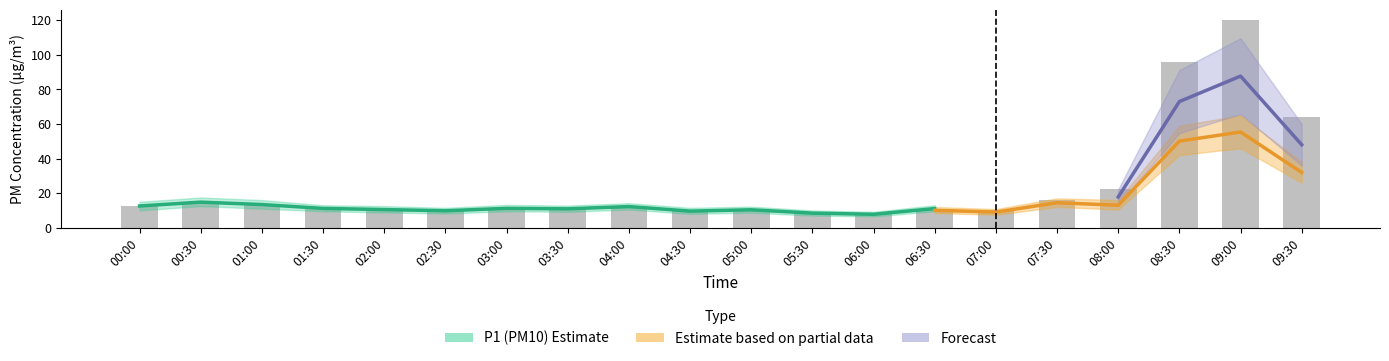

Are the bars grouped side by side (vs. stacked)?

Yes